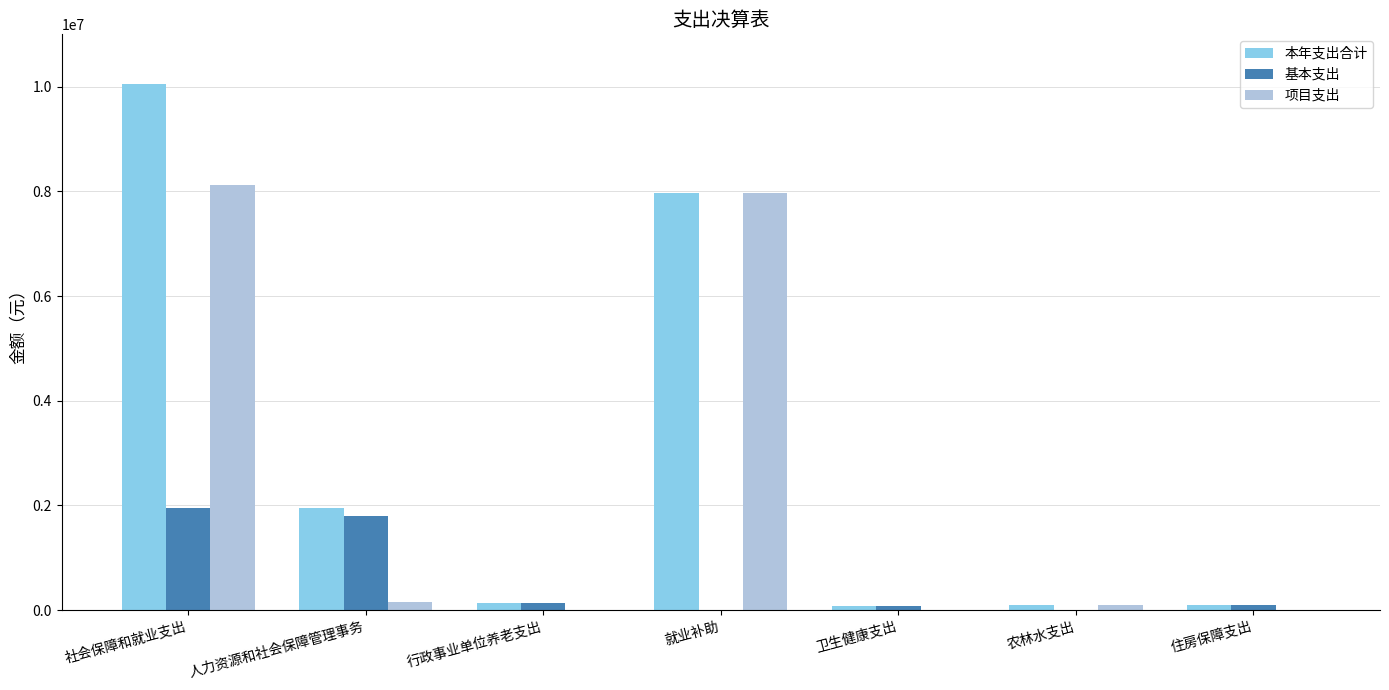

What is the sum of all 本年支出合计 values?

20381821.4